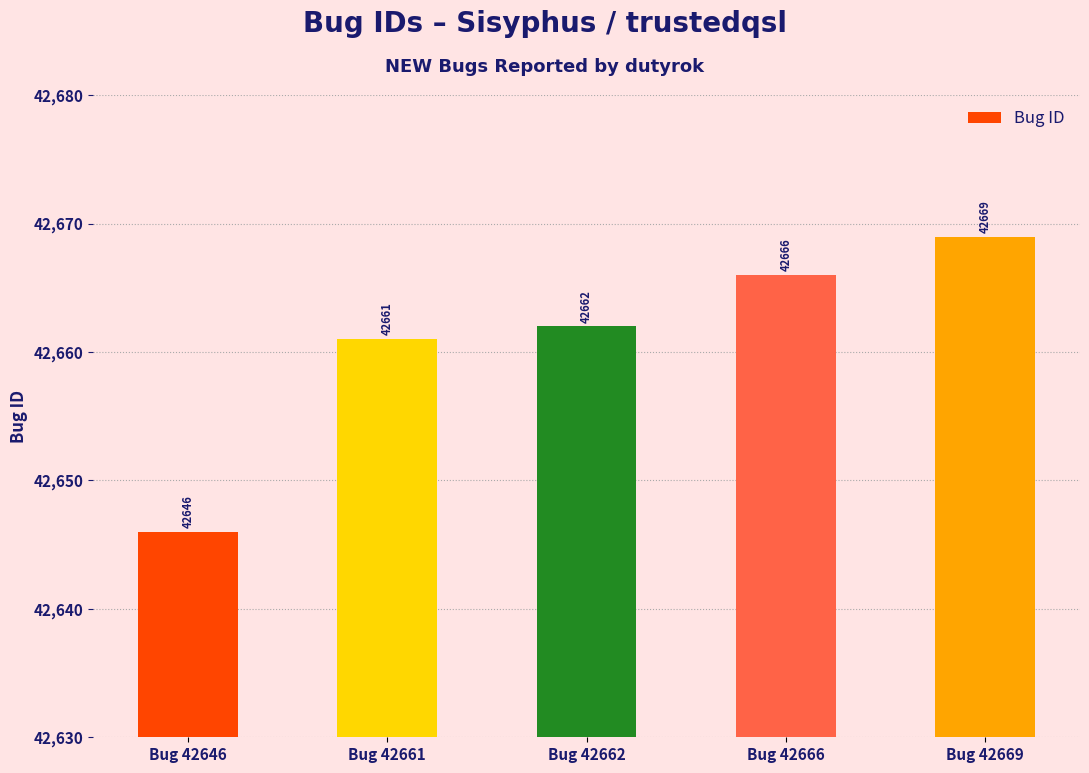

What is the difference between the second highest and minimum values?

20